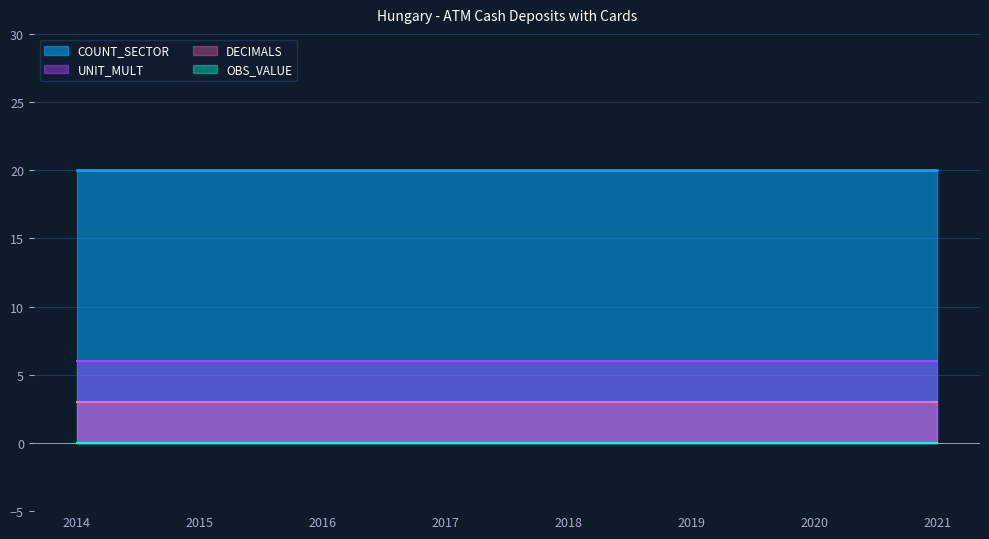

Between 2016 and 2020, which series saw the biggest shift?

OBS_VALUE